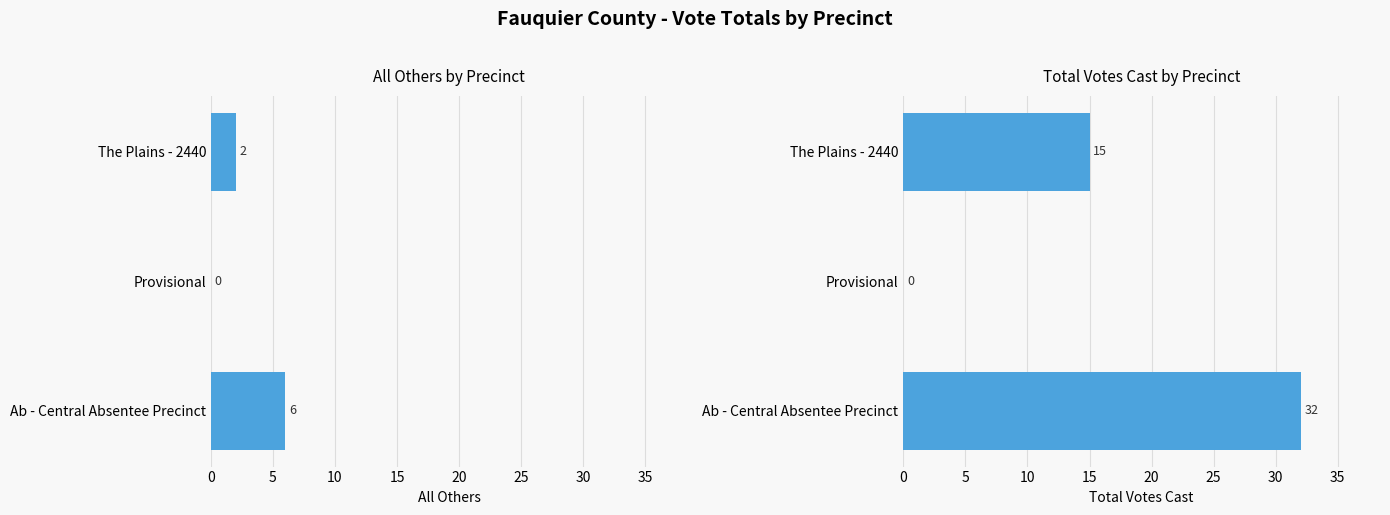

What are all the series names shown in the legend?

All Others, Total Votes Cast